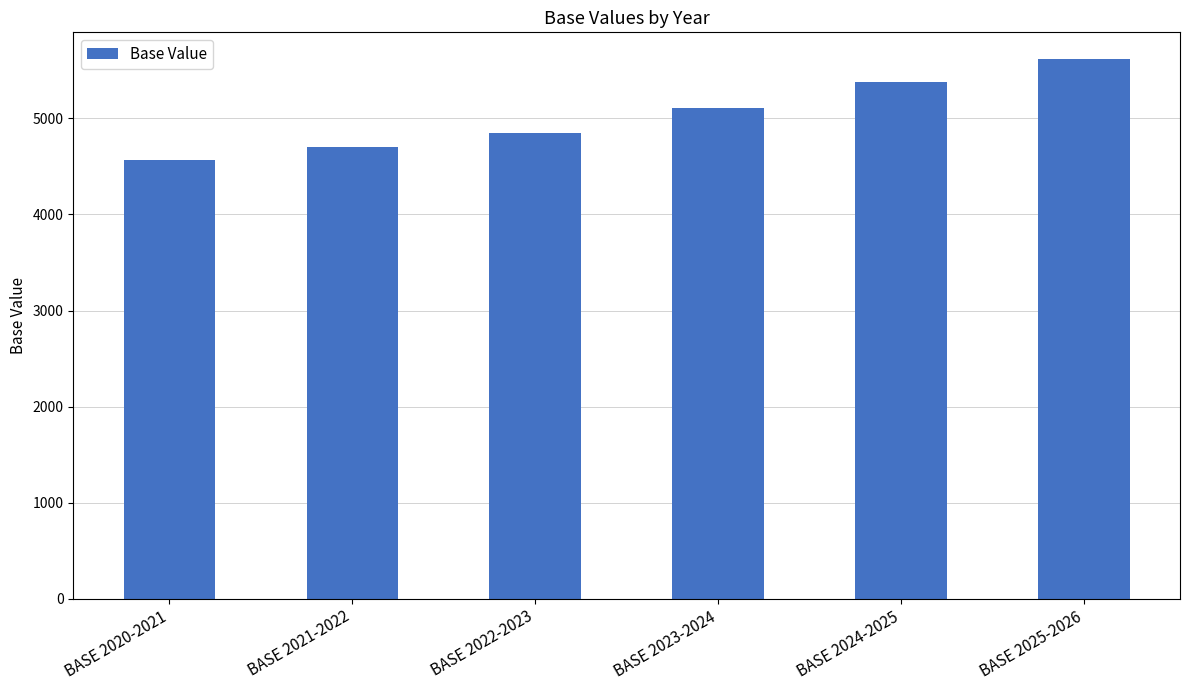

Read the value at BASE 2025-2026.

5615